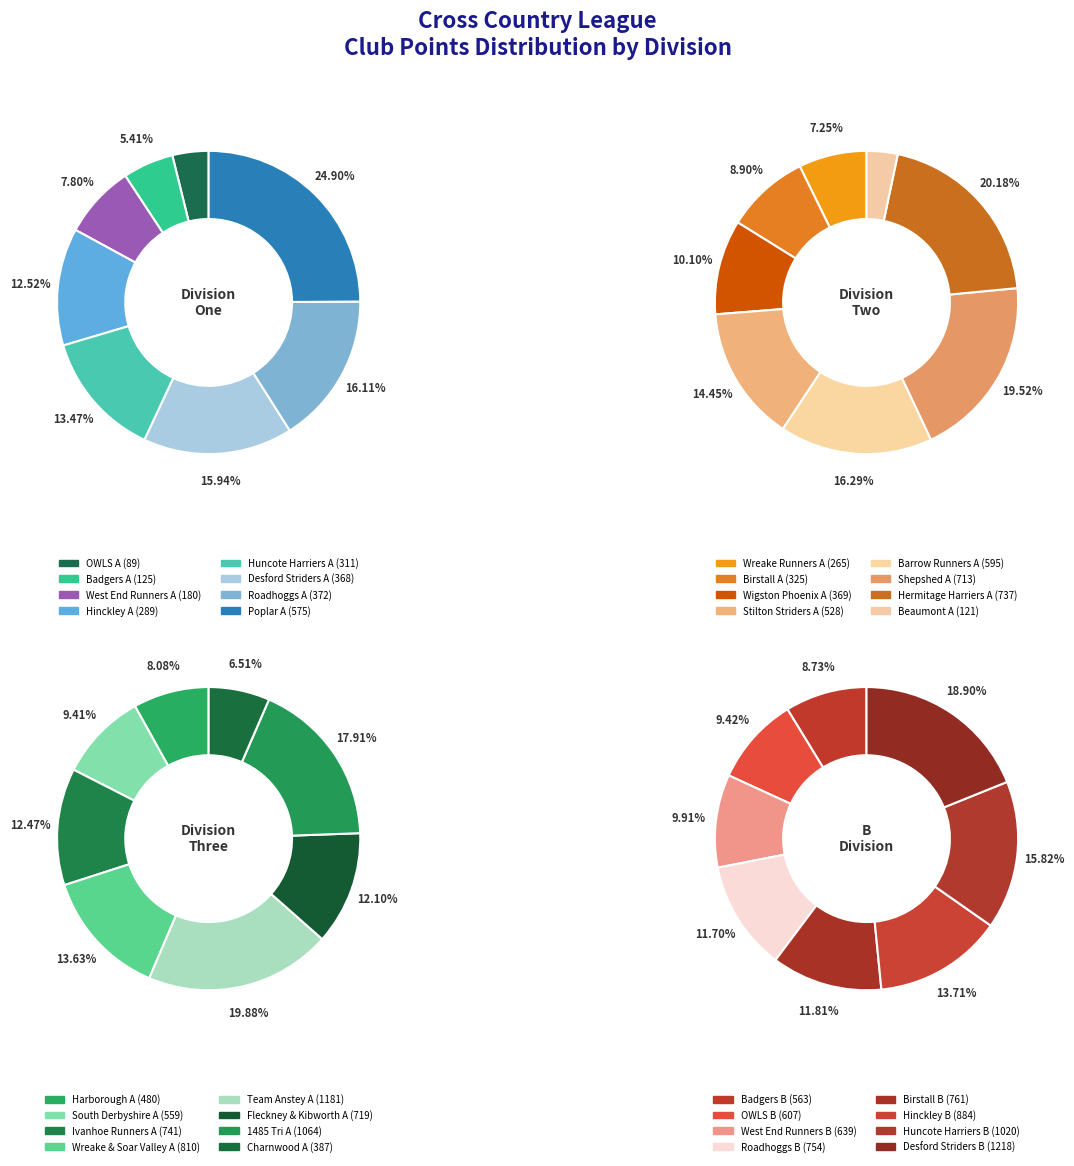

Between 1 and 3, which is larger?

3